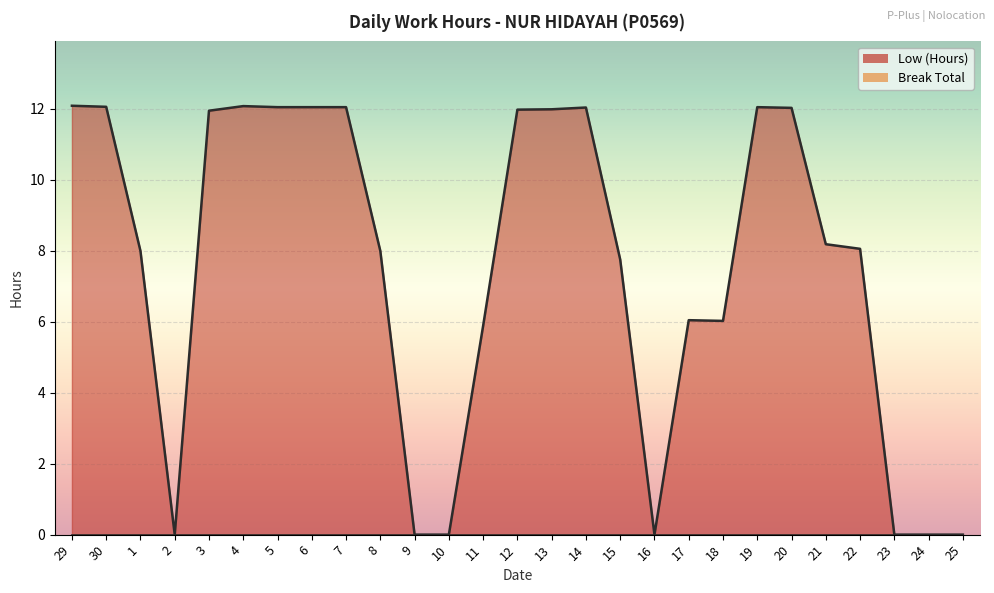

At which label is the value closest to 6?

18